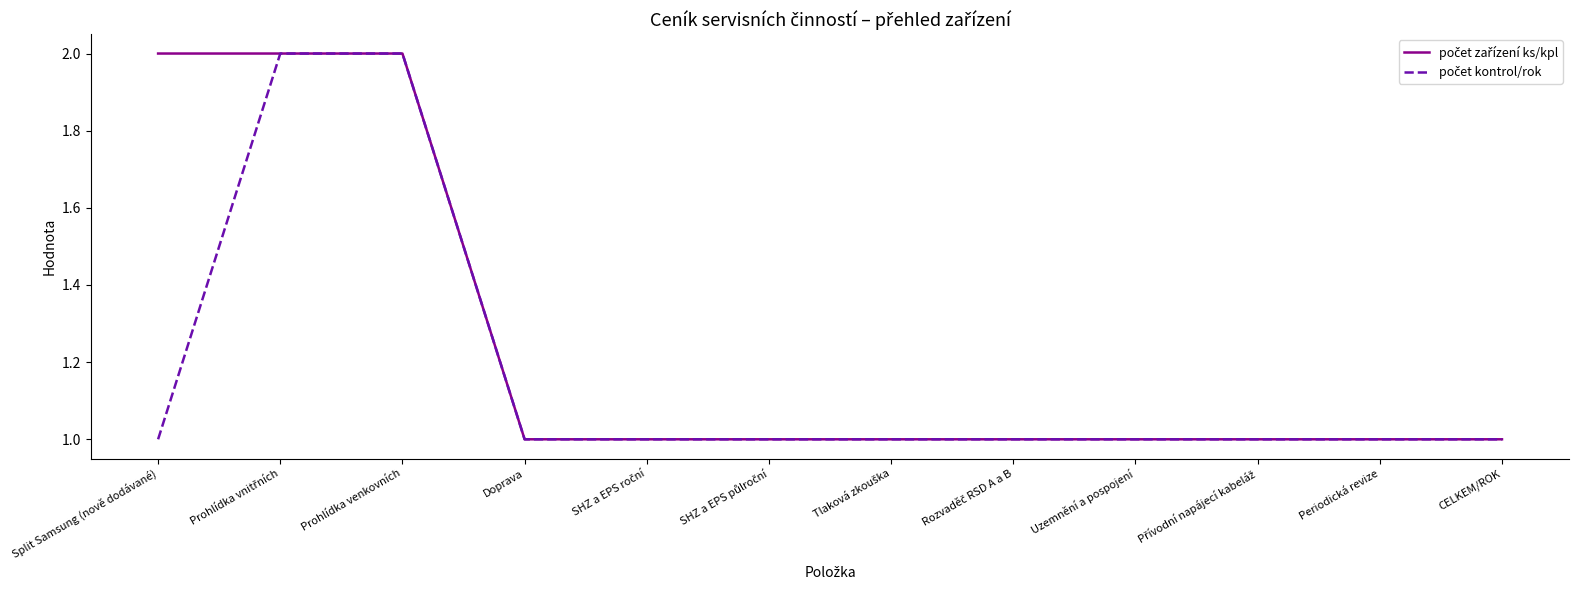

What position from the left is Prohlídka venkovních?

3